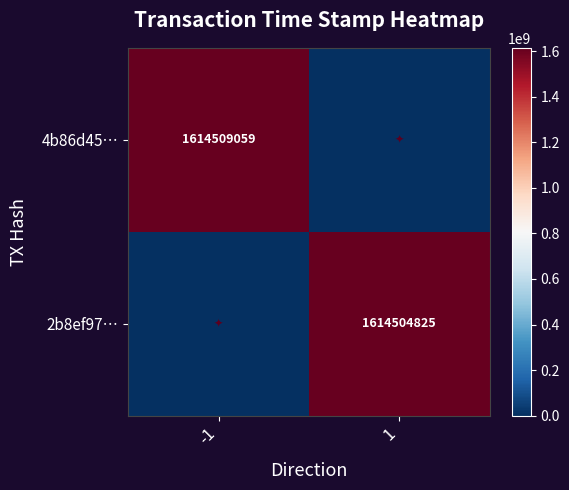

Is it true that 4b86d45… equals 948616379 at -1?

False